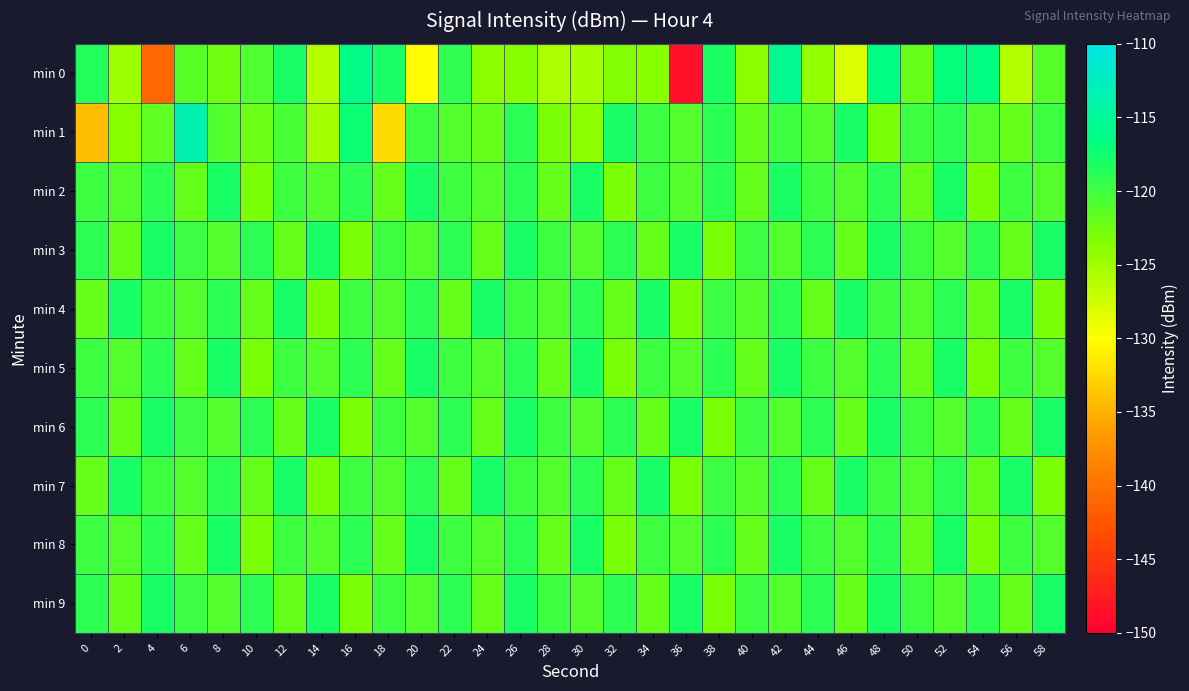

List the series in order of their peak value, highest first.

min 1, min 0, min 2, min 3, min 4, min 5, min 6, min 7, min 8, min 9